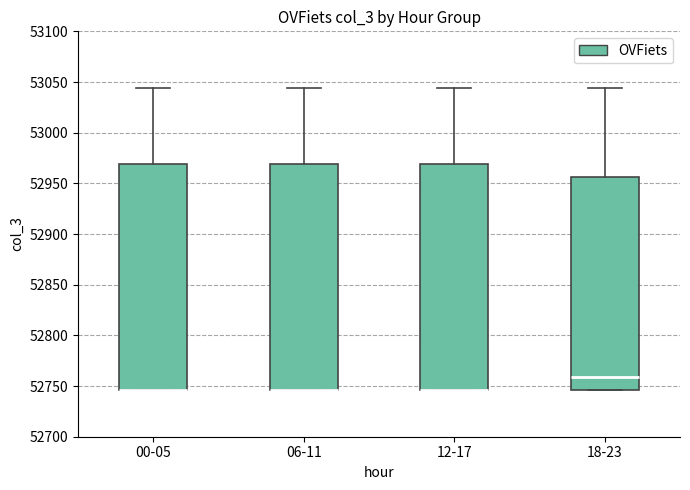

Reading left to right, transcribe this box plot: for each box, give where its median line is, the range the box spans, and where its two whiskers end, as read against the y-axis. The values are not printed on the chart, so give them approximately, as read against the axis.

00-05: median 52745 (drawn on the box's lower edge), box 52745 to 52970, whiskers 52745 to 53045
06-11: median 52745 (drawn on the box's lower edge), box 52745 to 52970, whiskers 52745 to 53045
12-17: median 52745 (drawn on the box's lower edge), box 52745 to 52970, whiskers 52745 to 53045
18-23: median 52760, box 52745 to 52955, whiskers 52745 to 53045